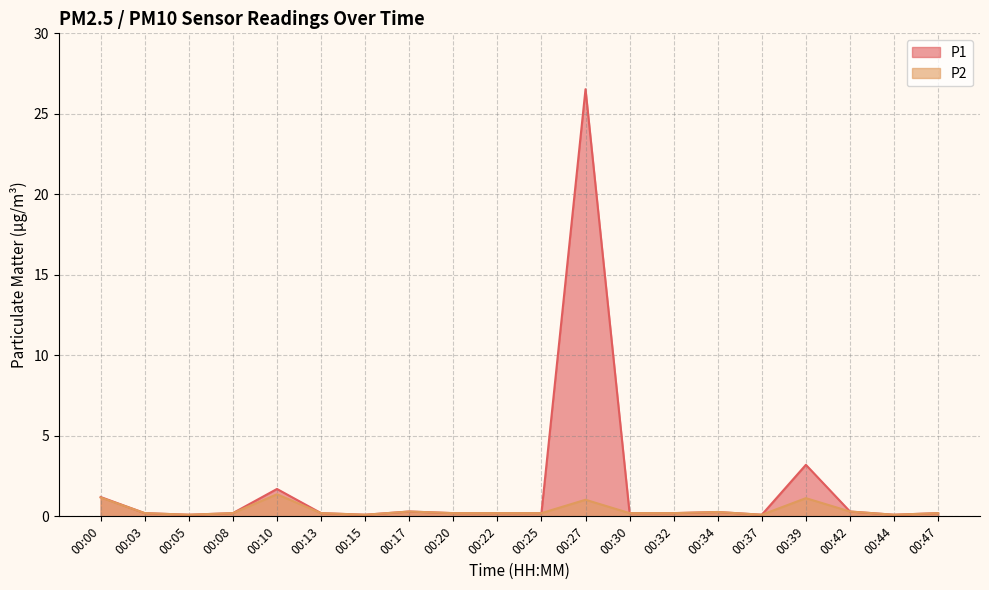

List the series in order of their overall mean, lowest first.

P2, P1